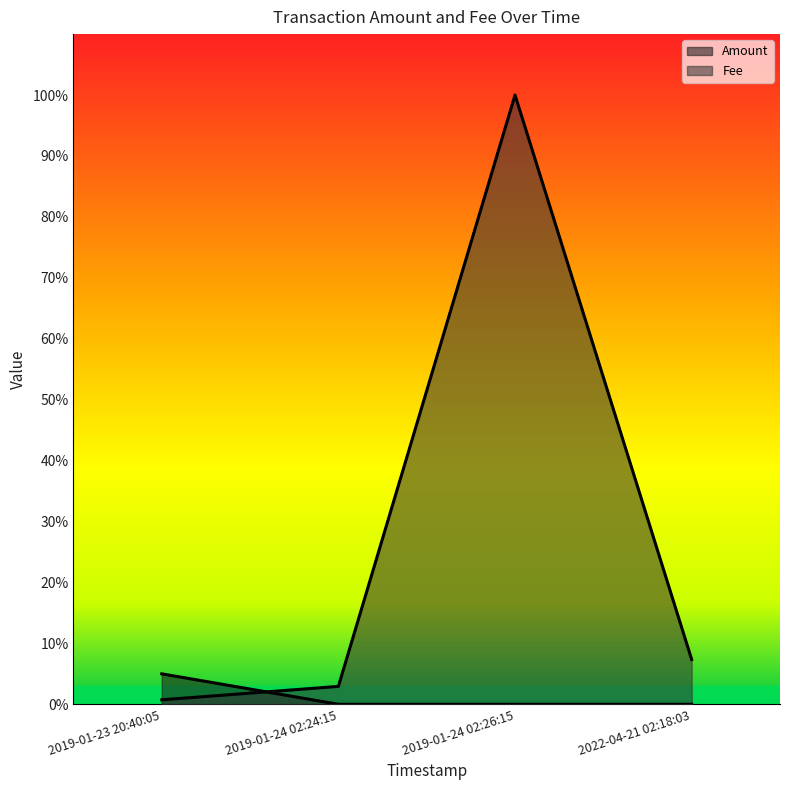

Is the value of Fee at 2019-01-24 02:26:15 greater than the value of Amount at 2019-01-23 20:40:05?

Yes